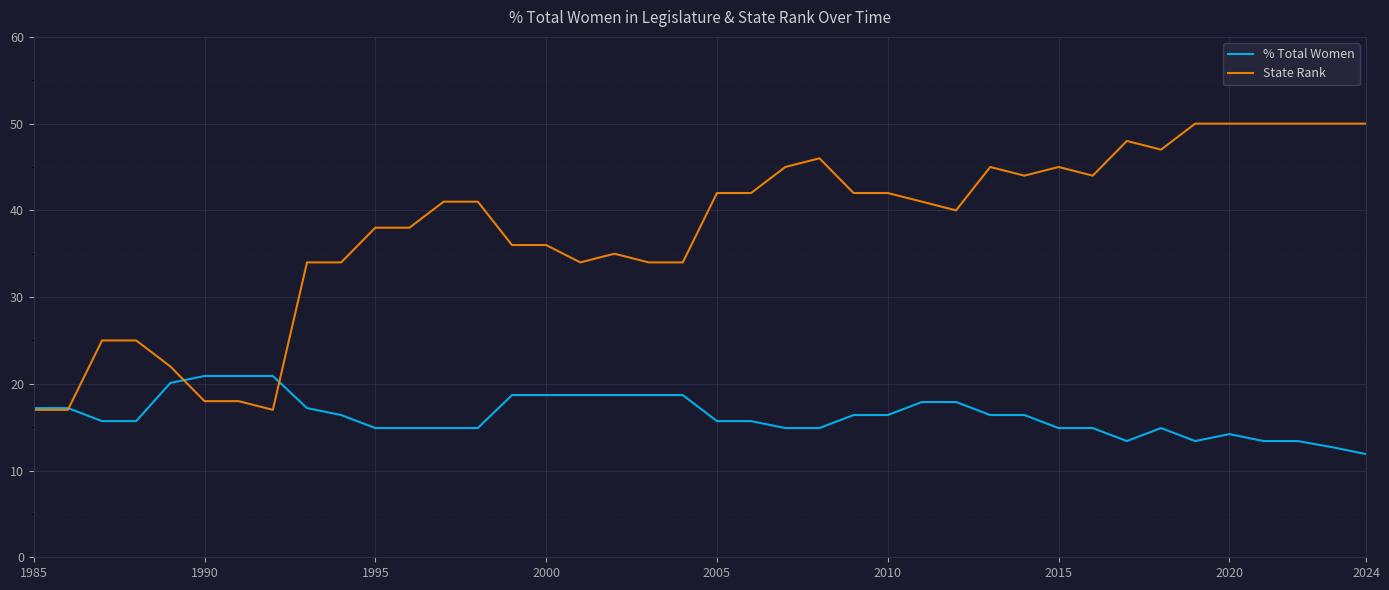

List the series in order of their overall mean, highest first.

State Rank, % Total Women